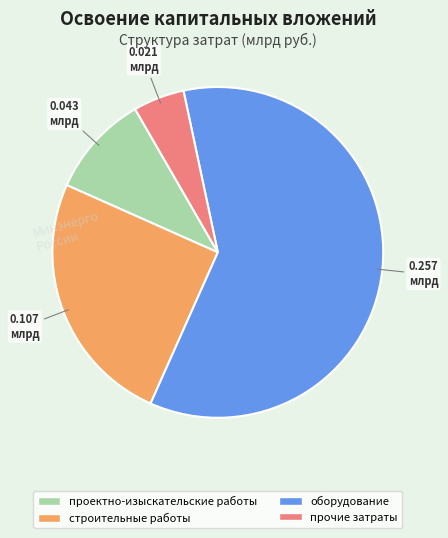

Is it true that прочие затраты is 1% of the pie?

False